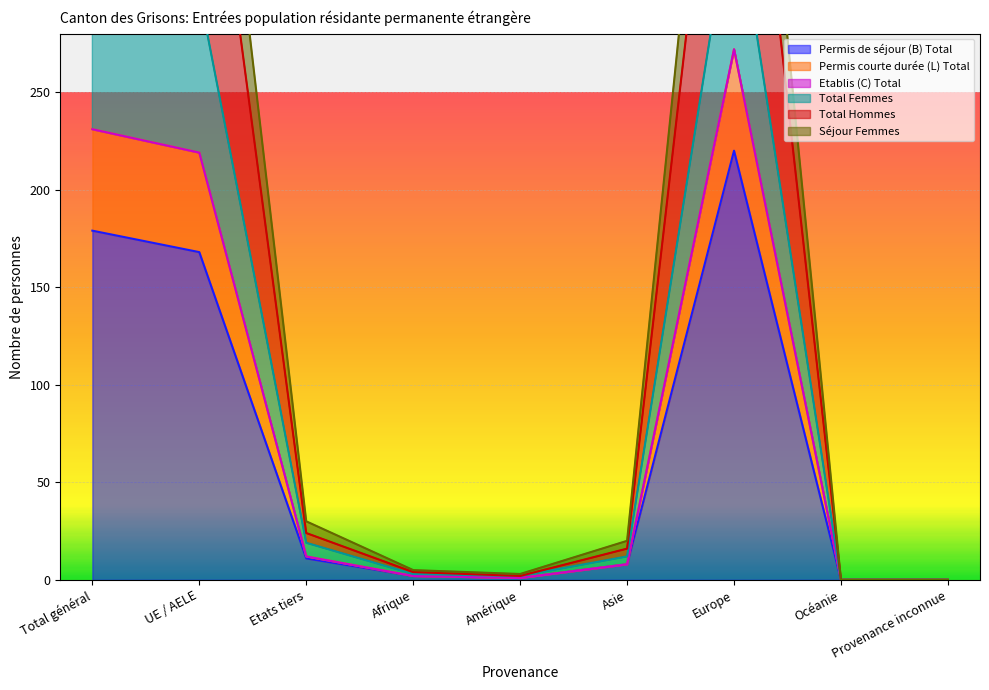

What is the difference between the second highest and minimum values in the Permis de séjour (B) Total series?

179